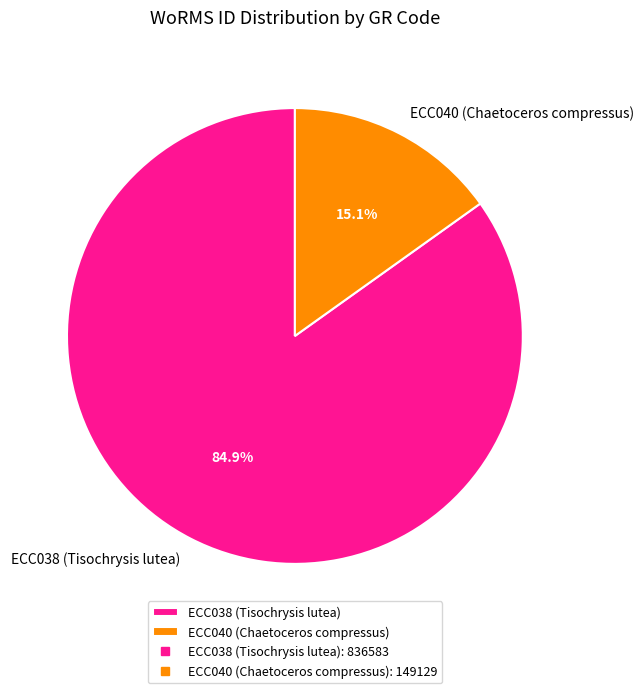

True or false: ECC040 (Chaetoceros compressus) accounts for 30% of the total.

False